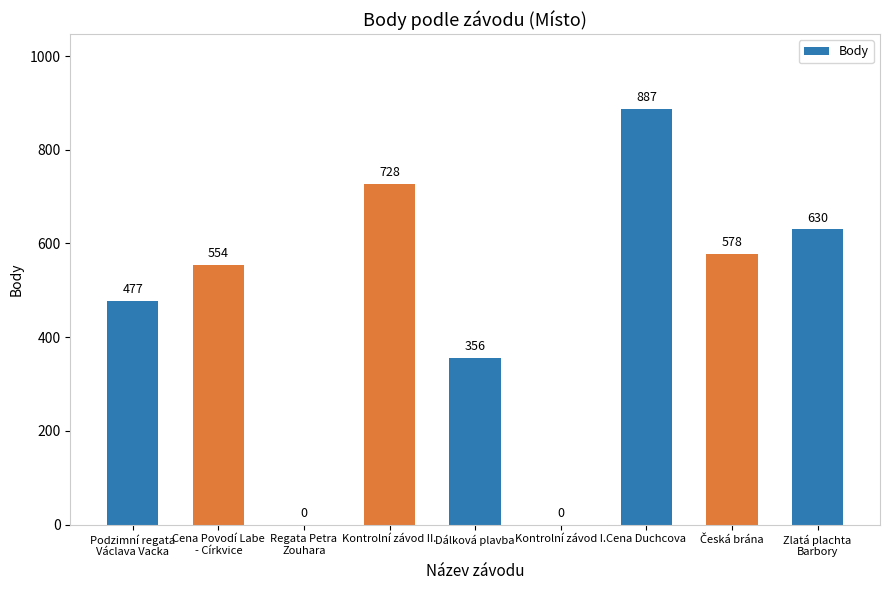

Read the value at Dálková plavba, to the nearest 100.

400